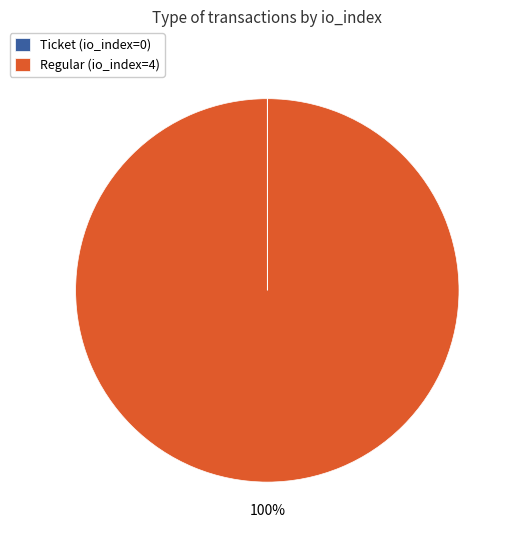

To the nearest percent, what is the difference between the largest and smallest slice percentages?

100%